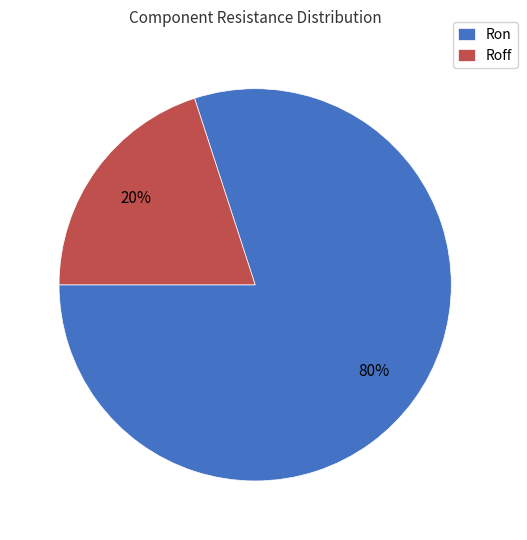

Is the sum of Ron and Roff greater than half?

Yes